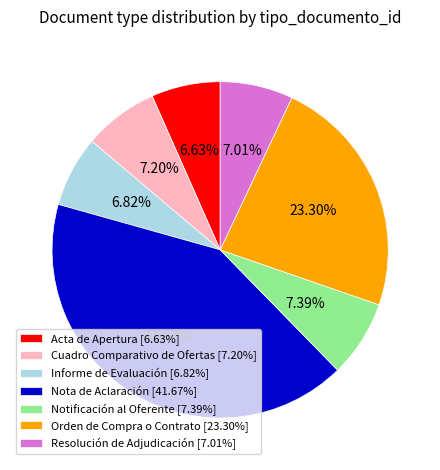

True or false: Resolución de Adjudicación accounts for 1% of the total.

False